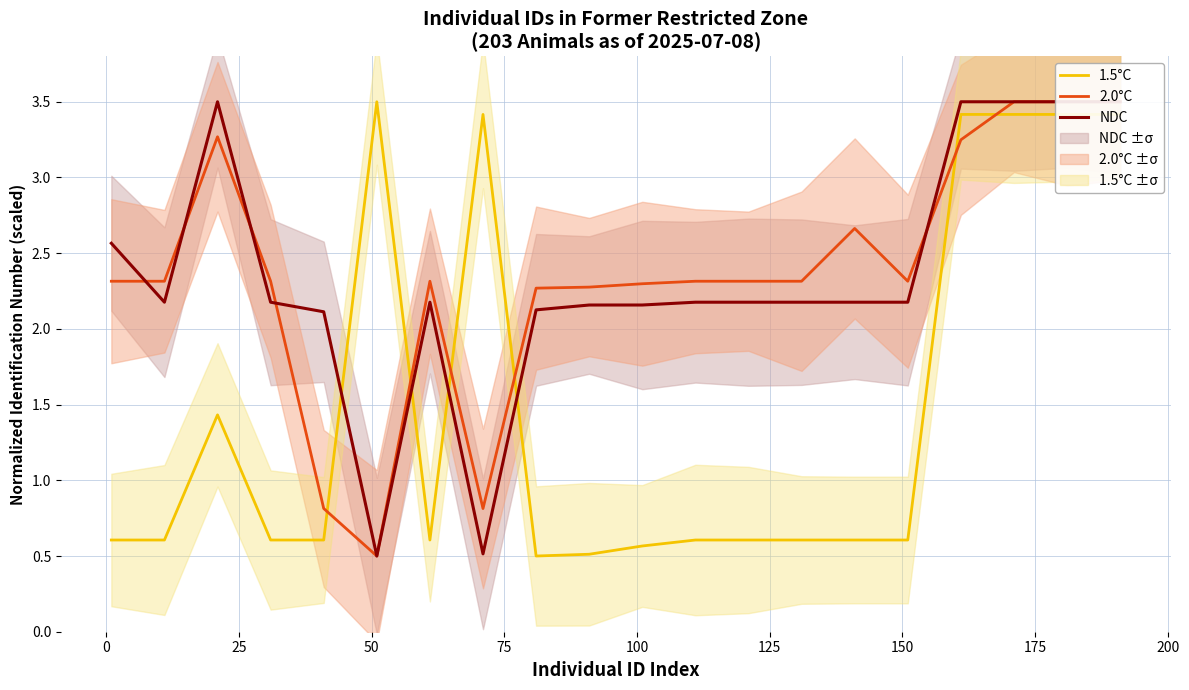

True or false: NDC has more than 0 points higher than both neighbors.

True